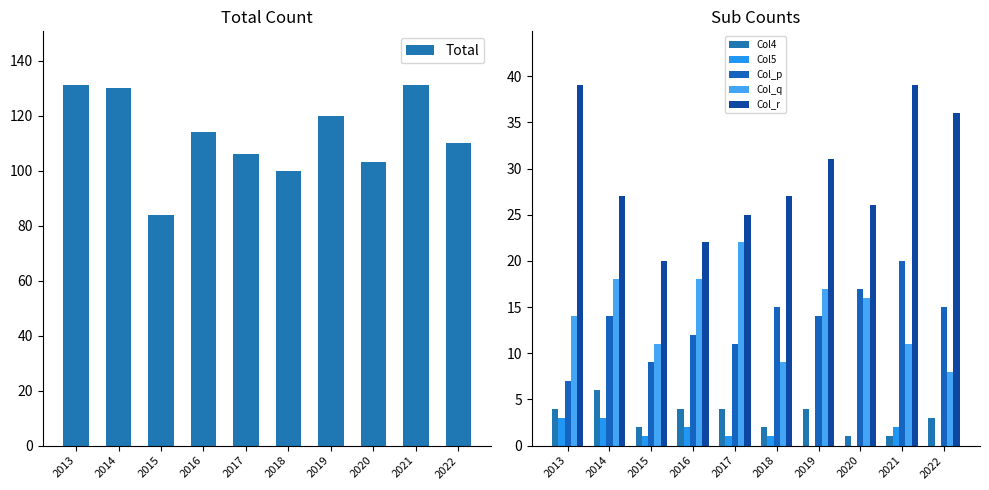

What is the average value of the Col_p series?

13